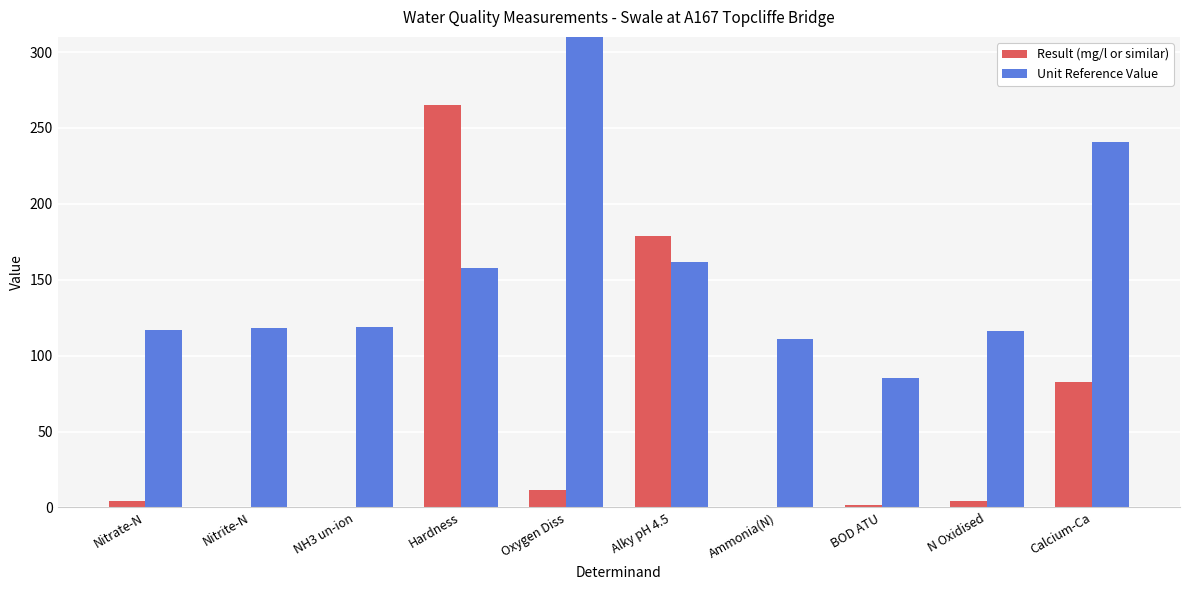

What is the label of the 3rd bar from the right?

BOD ATU